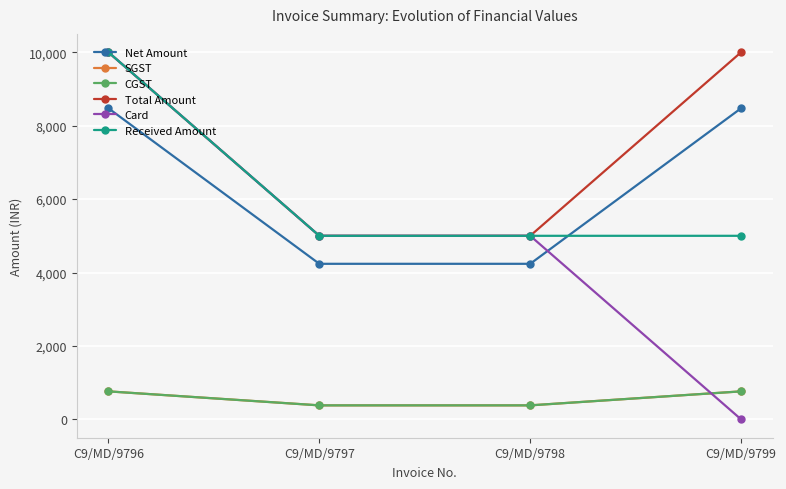

Is this an area chart (filled region under the line)?

No